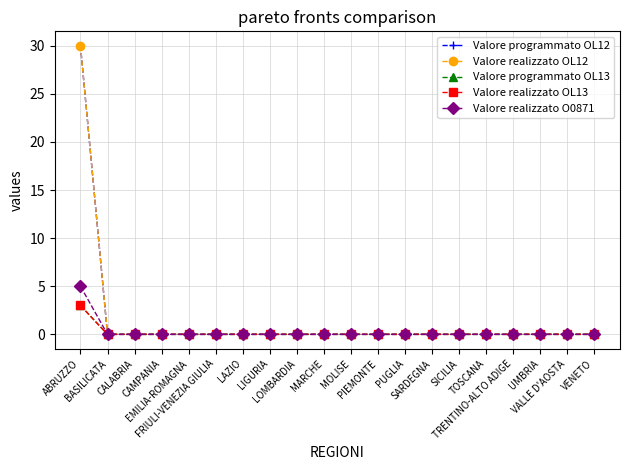

Is this an area chart (filled region under the line)?

No